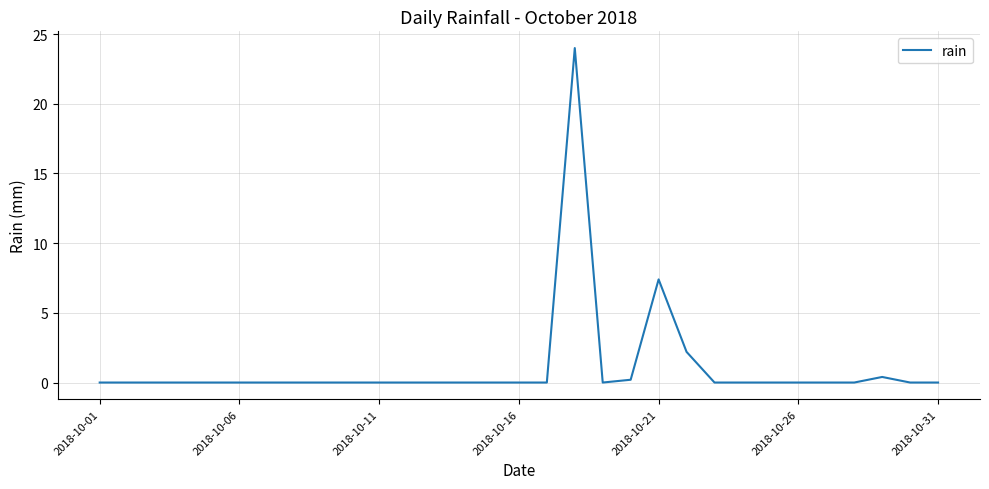

What is the greatest value displayed?

24.0